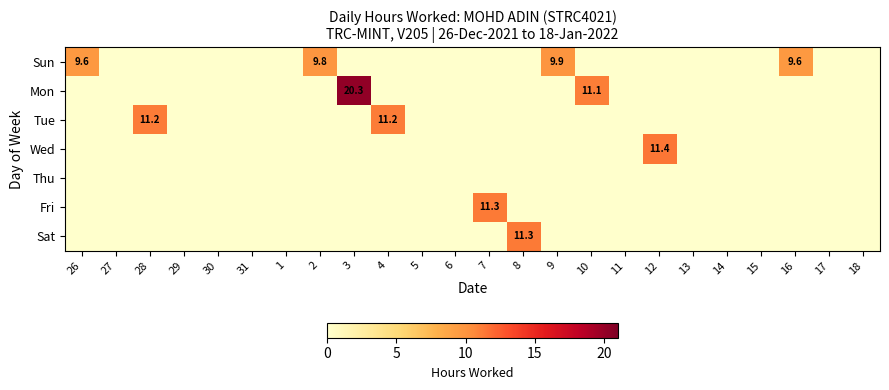

Which category has the highest value across all series?

3